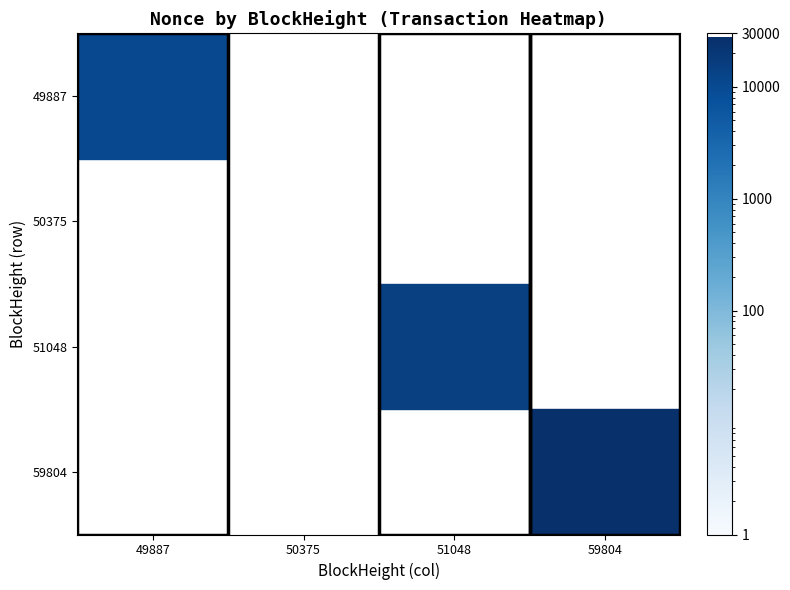

At how many categories does at least one series exceed 0?

4